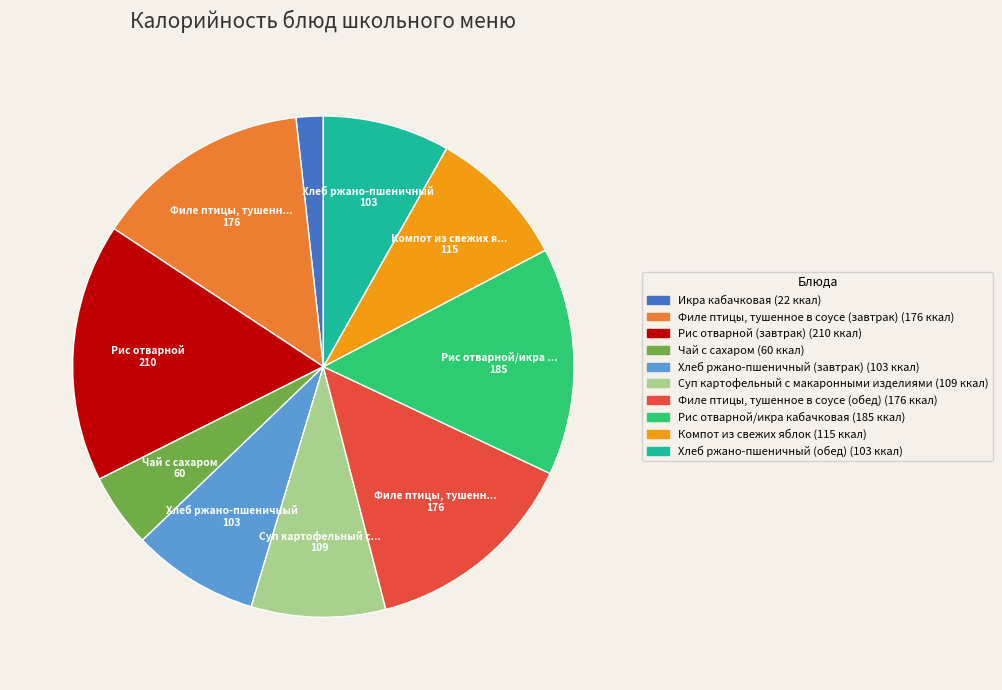

Combined, do Рис отварной (завтрак) and Чай с сахаром account for over 50%?

No